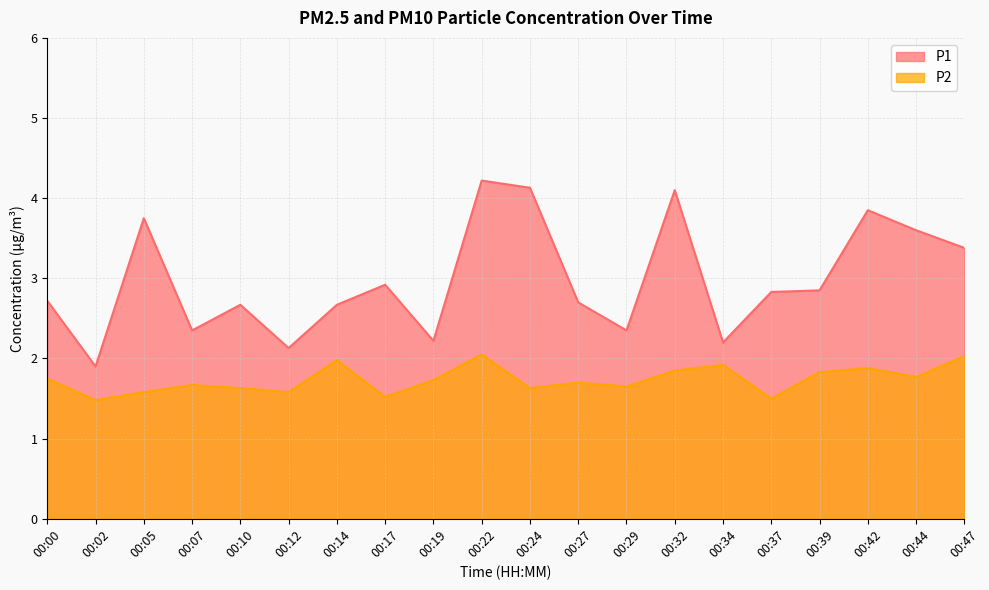

List the series in order of their overall mean, lowest first.

P2, P1